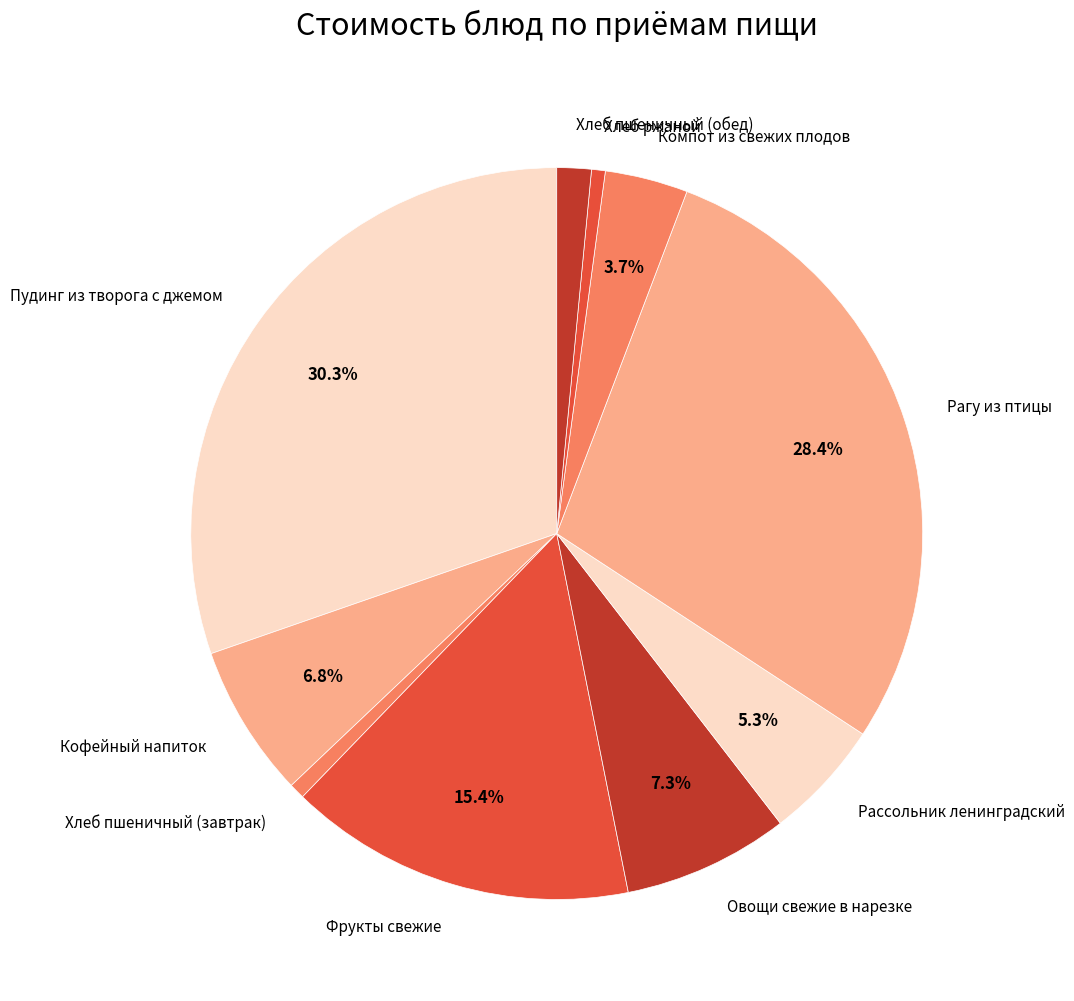

Approximately how many times larger is the value at Овощи свежие в нарезке compared to Компот из свежих плодов?

2.0